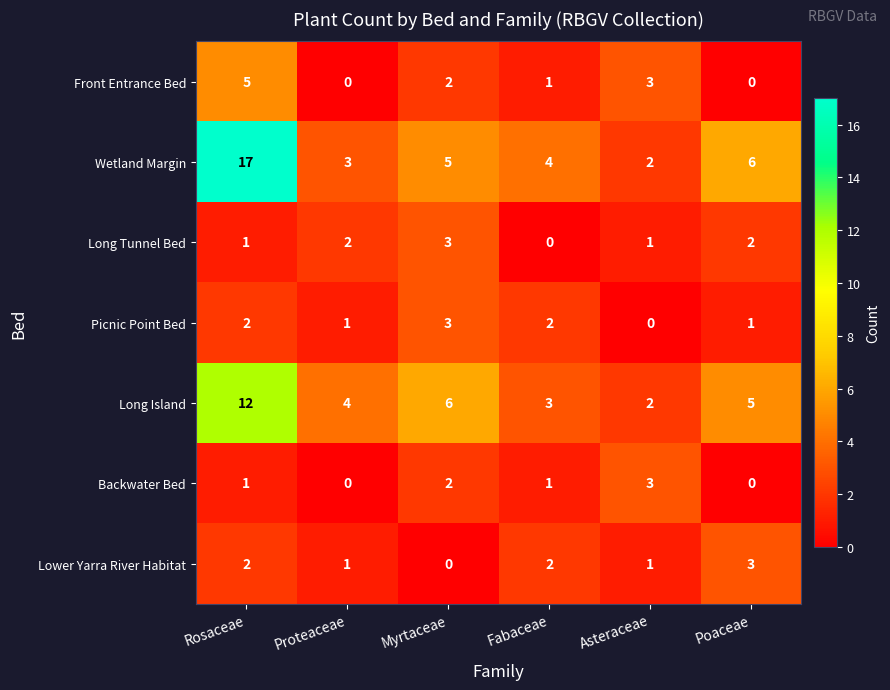

True or false: Long Tunnel Bed has a value of 2 at Rosaceae.

False